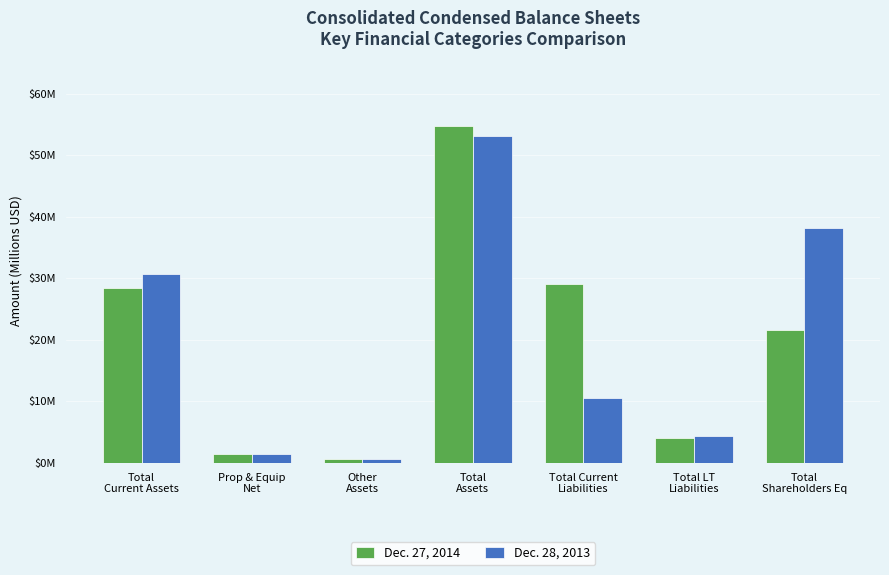

Does the chart contain stacked bars?

No